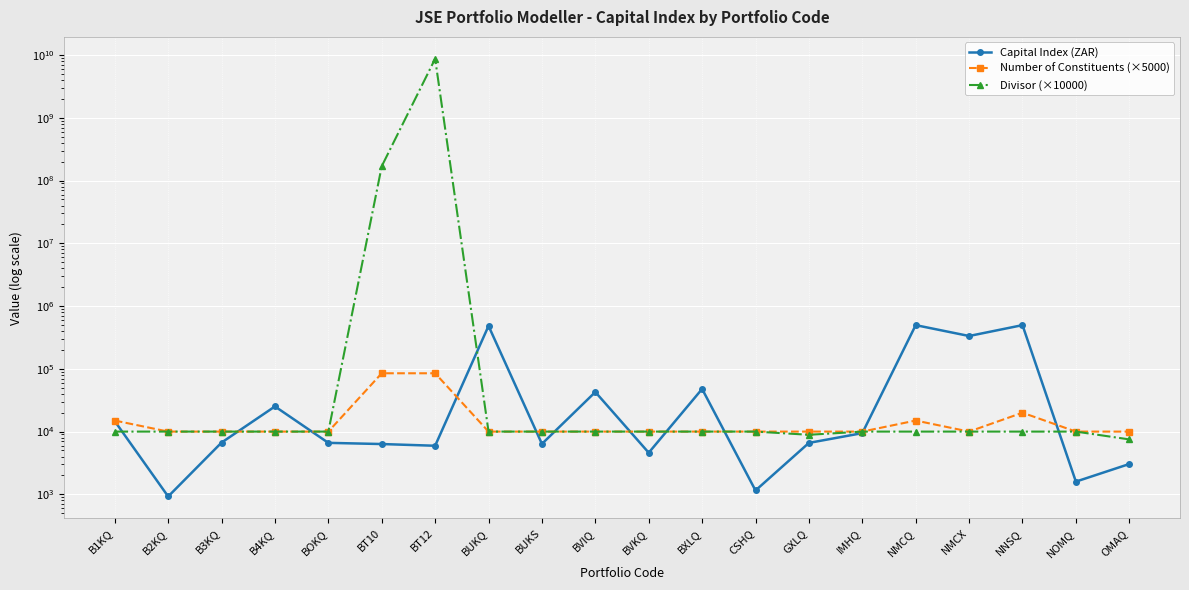

True or false: Capital Index (ZAR) and Number of Constituents (×5000) cross at least once.

True